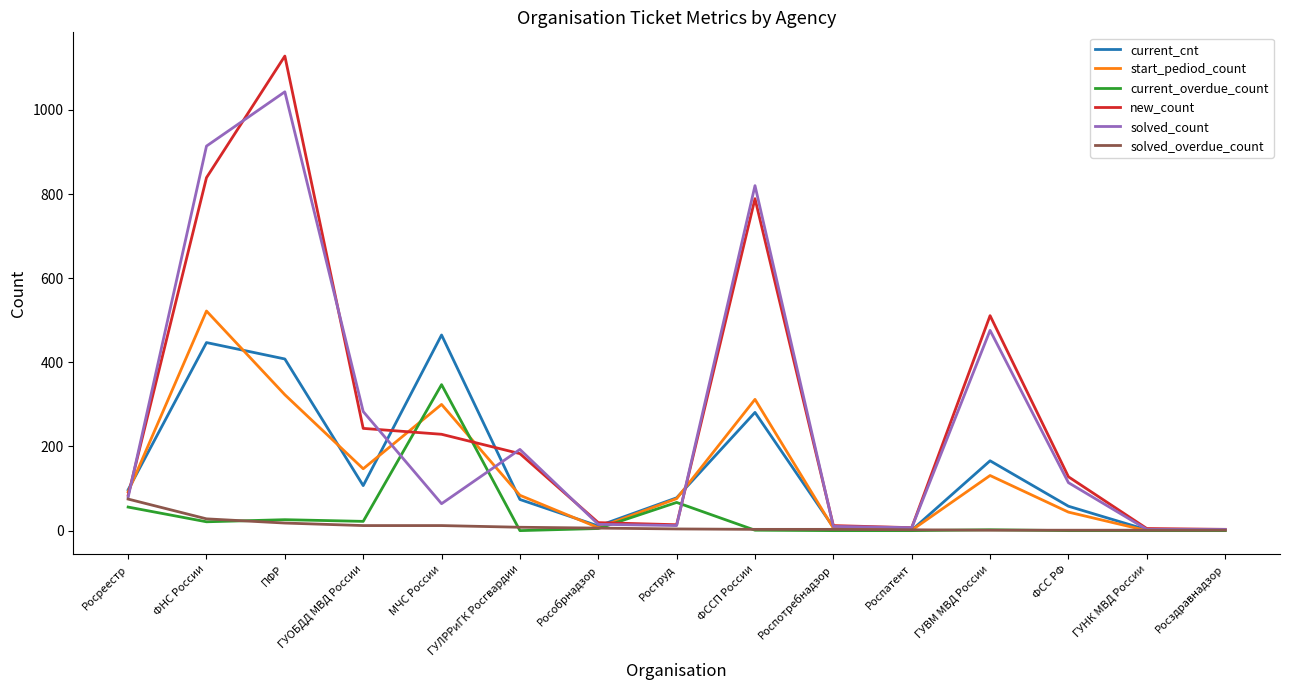

True or false: start_pediod_count has more than 0 interior local peaks.

True